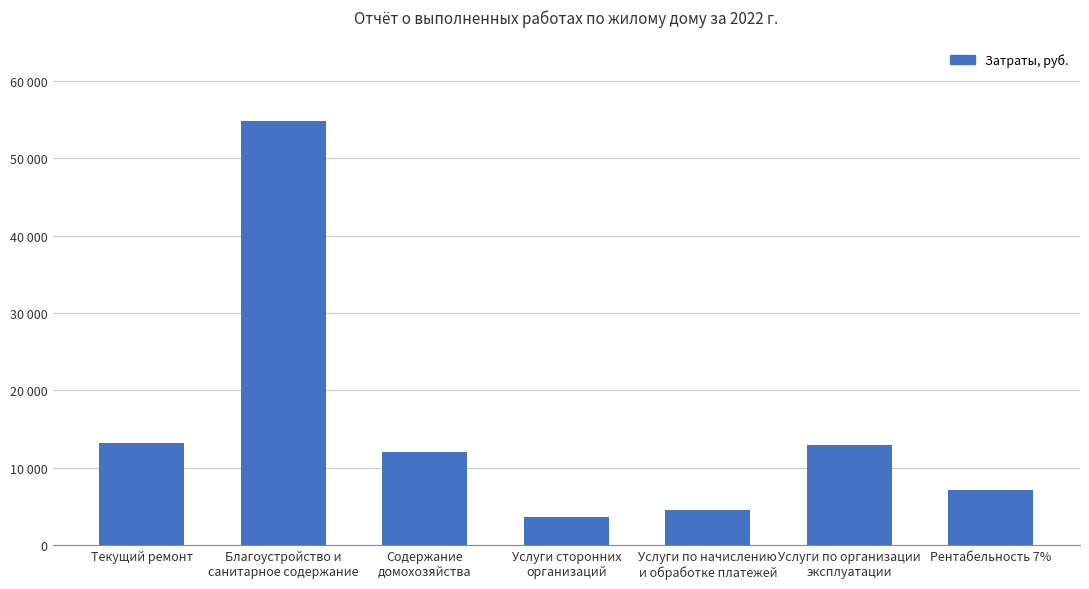

Does the chart contain any negative values?

No